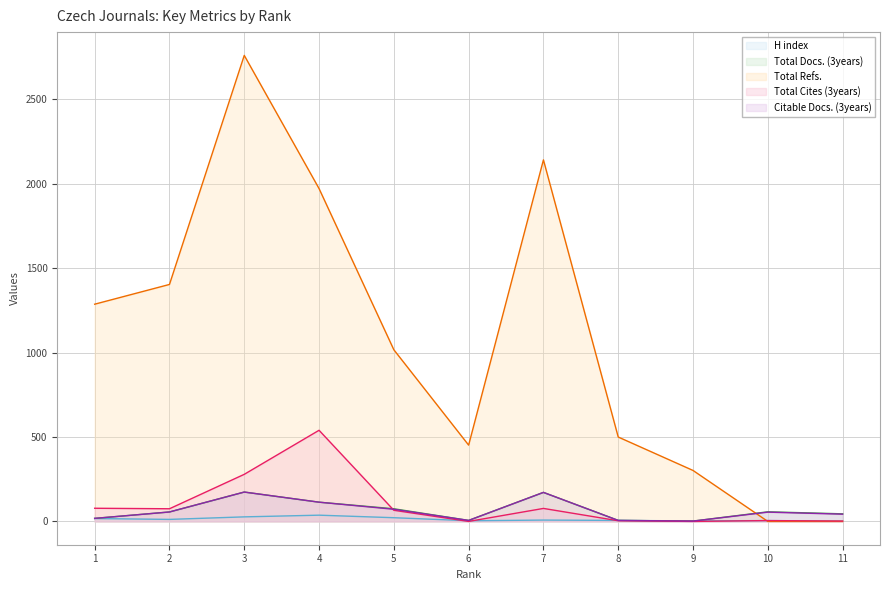

What is the difference between the second highest and minimum values in the Total Refs. series?

2142